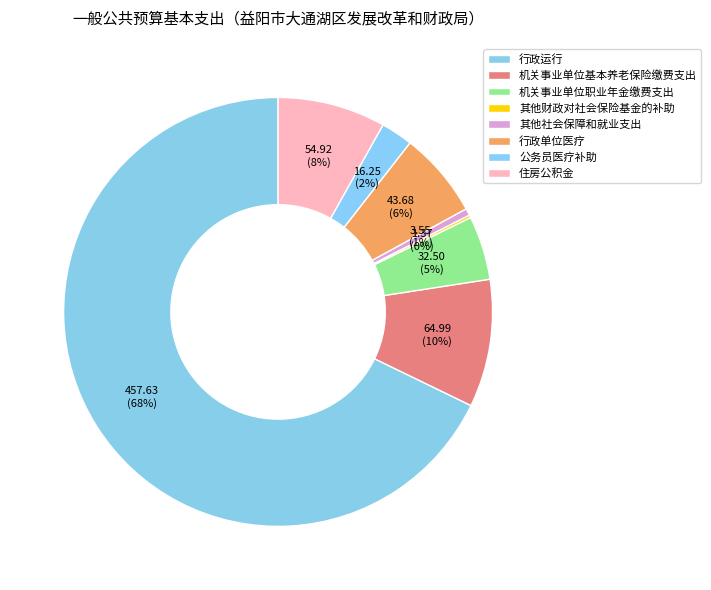

Approximately how many times larger is the value at 机关事业单位基本养老保险缴费支出 compared to 住房公积金?

1.2